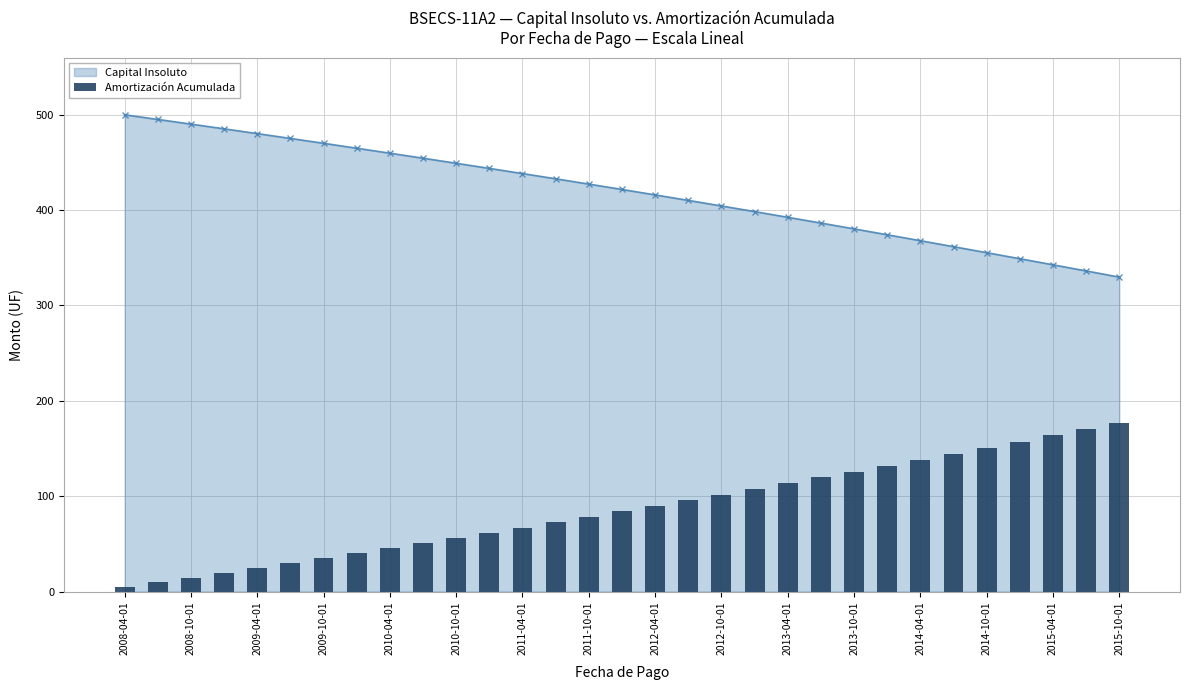

The value of Capital Insoluto at 2011-10-01 is 427.3. True or false?

True